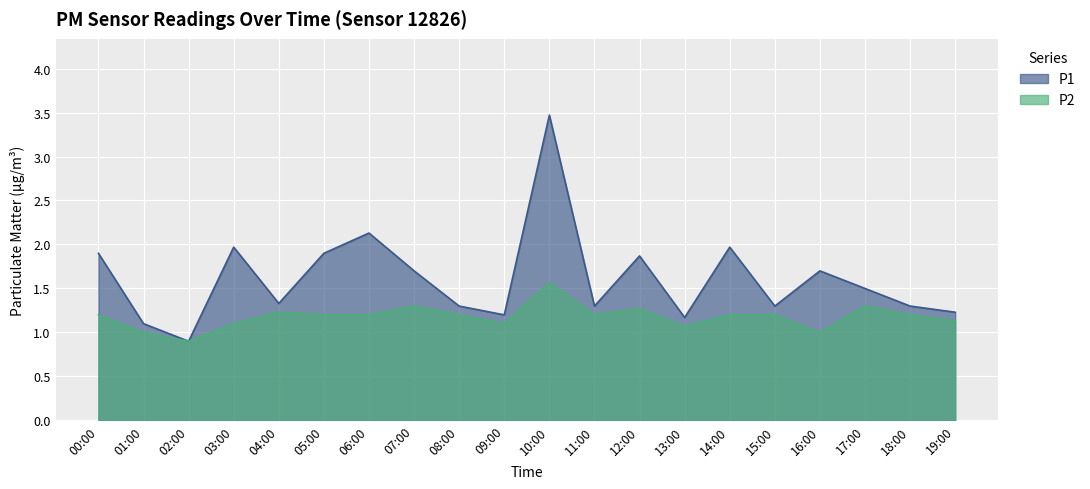

What is the difference between the second highest and minimum values in the P2 series?

0.4